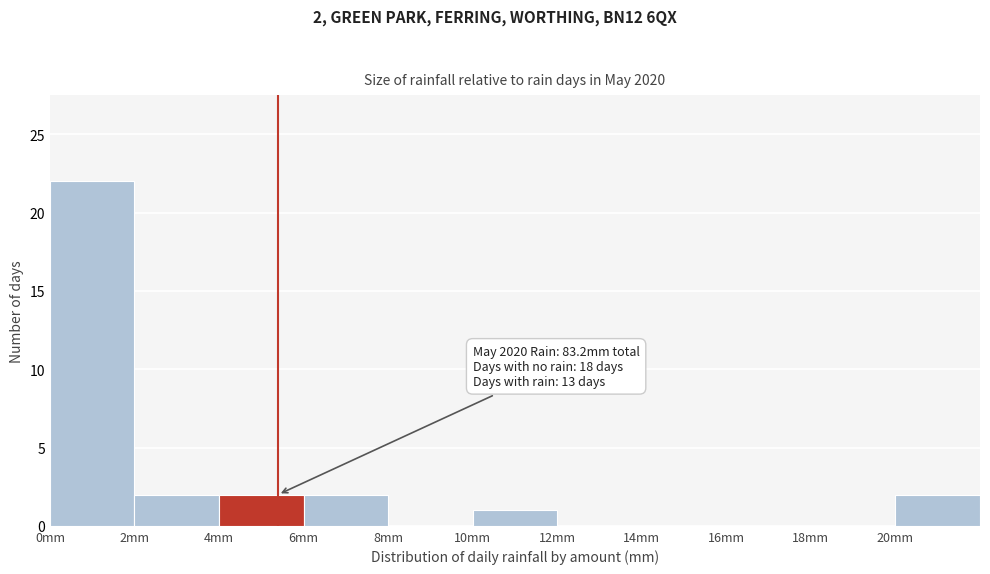

Which range on the x-axis has the tallest bar?

0 to 2